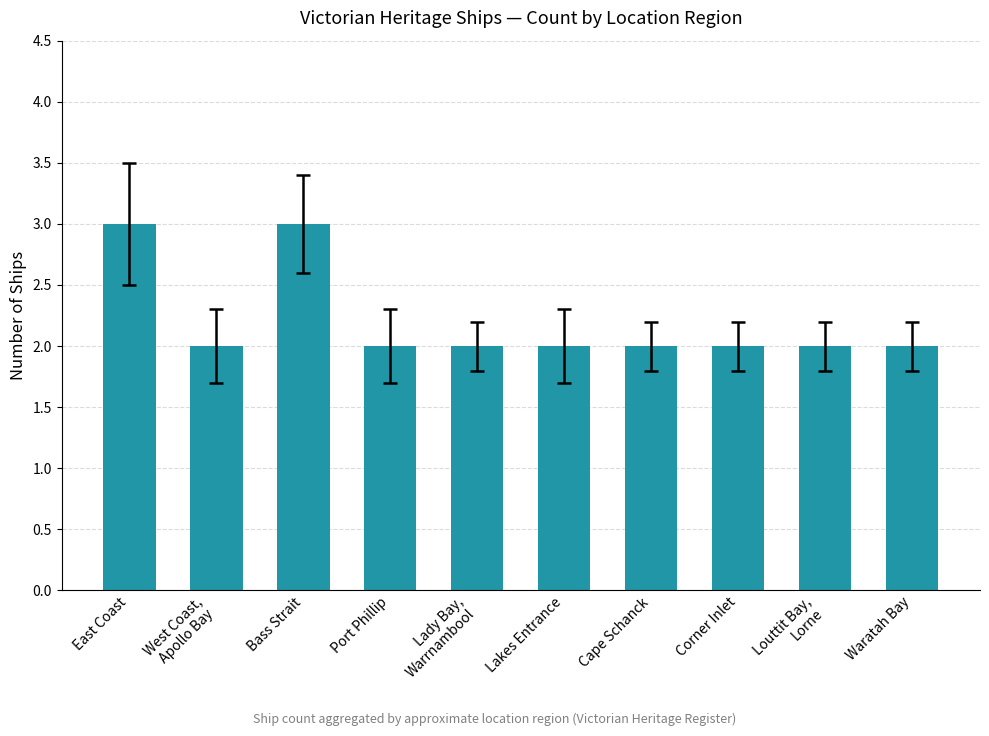

What is the minimum value shown in the chart?

2